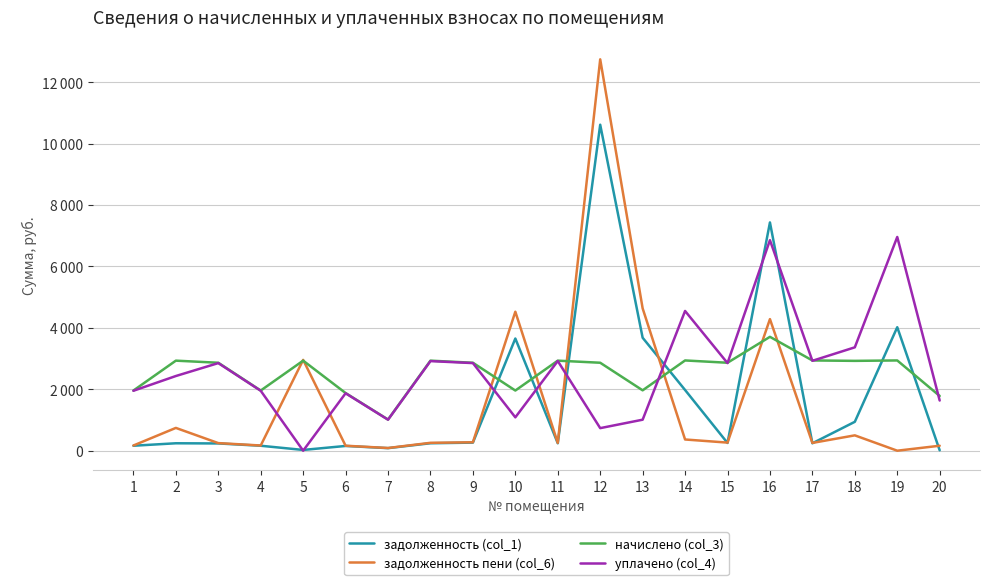

Does the chart have visible grid lines?

Yes